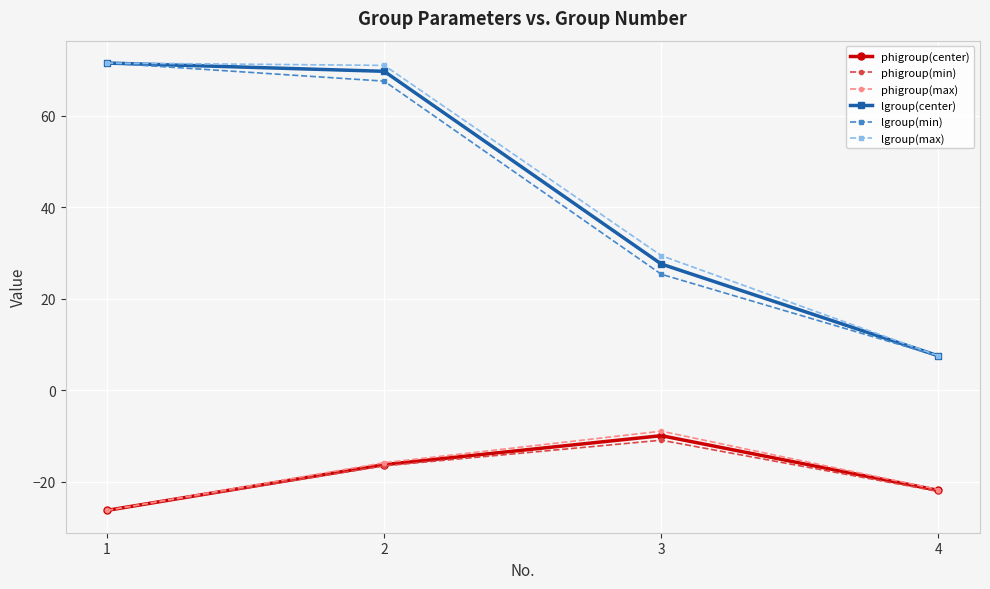

Reading left to right, what are all the values shown in this chart?

phigroup(center): 1=-26.3	2=-16.3	3=-10.0	4=-21.9
phigroup(min): 1=-26.3	2=-16.6	3=-10.9	4=-22.1
phigroup(max): 1=-26.3	2=-15.9	3=-9.0	4=-21.7
lgroup(center): 1=71.5	2=69.7	3=27.6	4=7.5
lgroup(min): 1=71.5	2=67.6	3=25.3	4=7.5
lgroup(max): 1=71.5	2=71.0	3=29.4	4=7.5